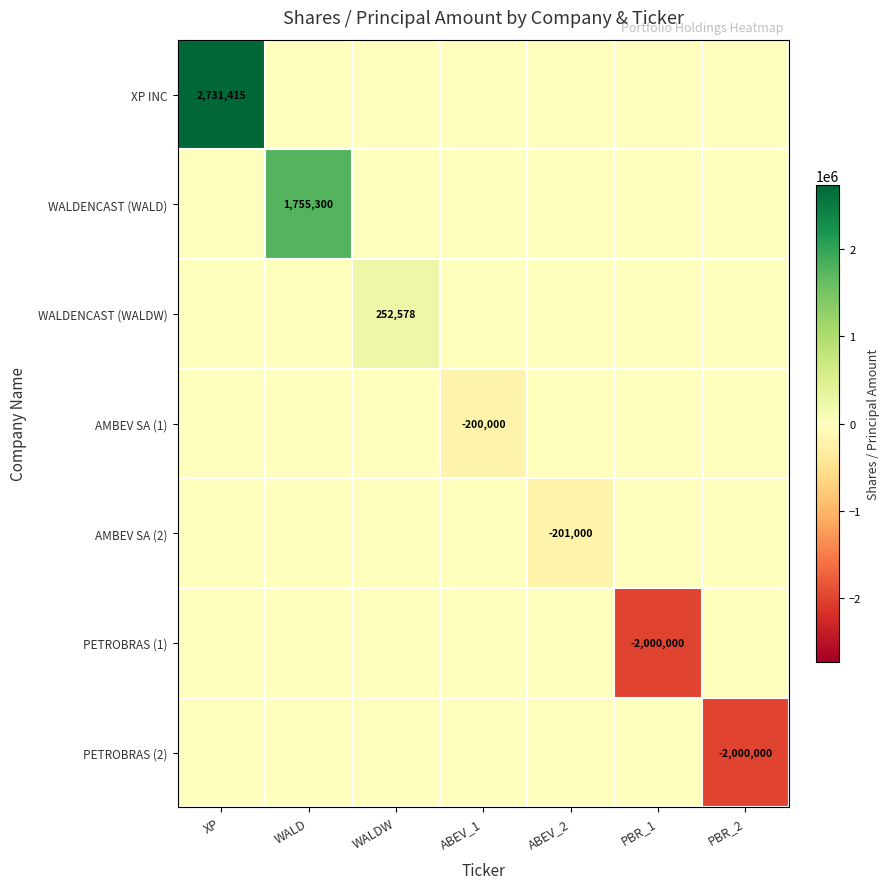

List the labels in order of WALDENCAST (WALDW) value, largest first.

WALDW, XP, WALD, ABEV_1, ABEV_2, PBR_1, PBR_2